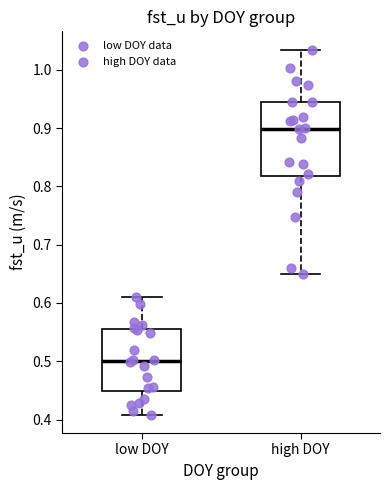

Which box has the lowest median line?

low DOY